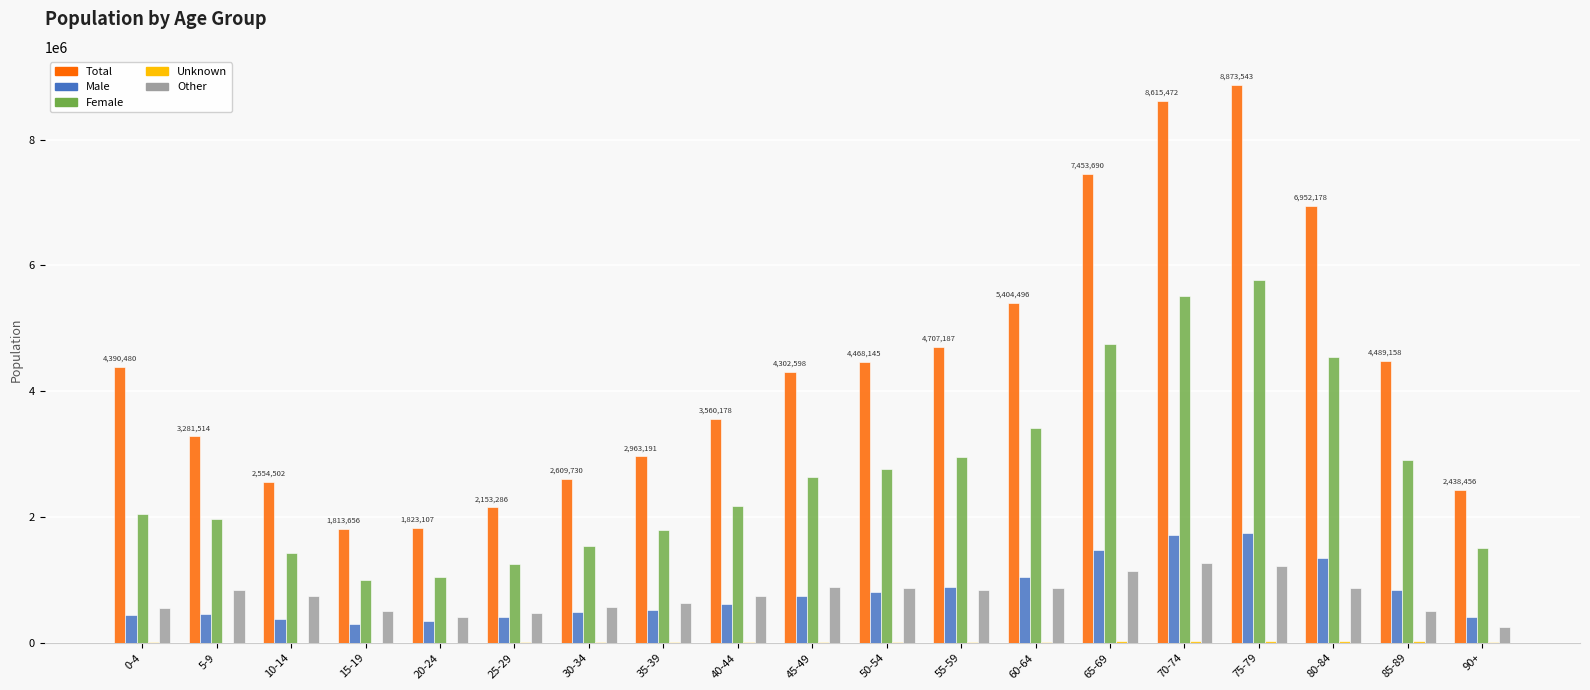

How many series are shown in this chart?

5